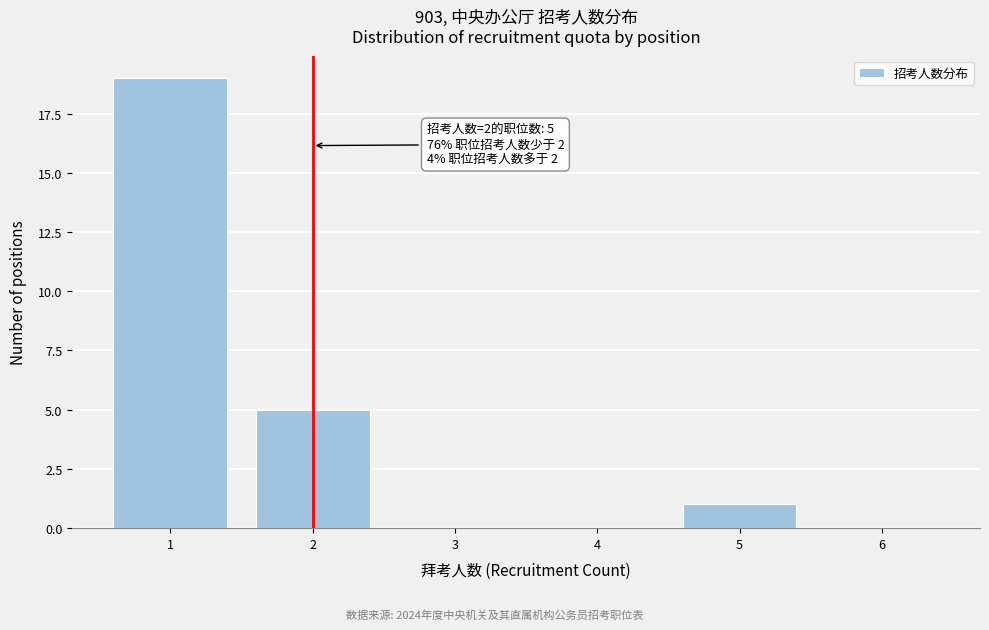

Over which range of the x-axis is the bar tallest?

0.5 to 1.5